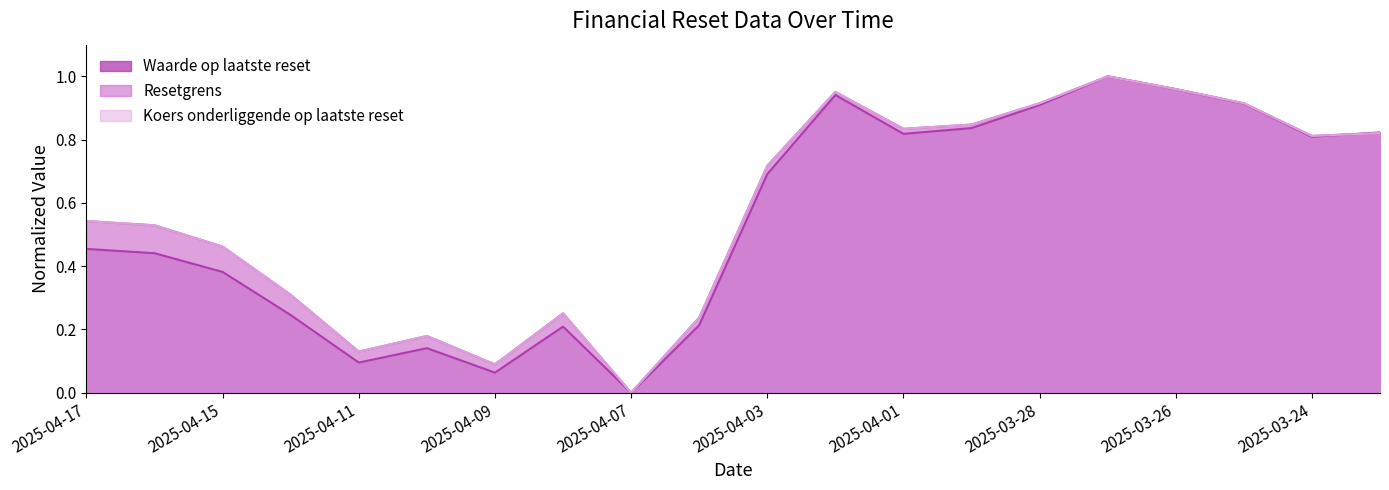

How many values in Waarde op laatste reset are above zero?

19